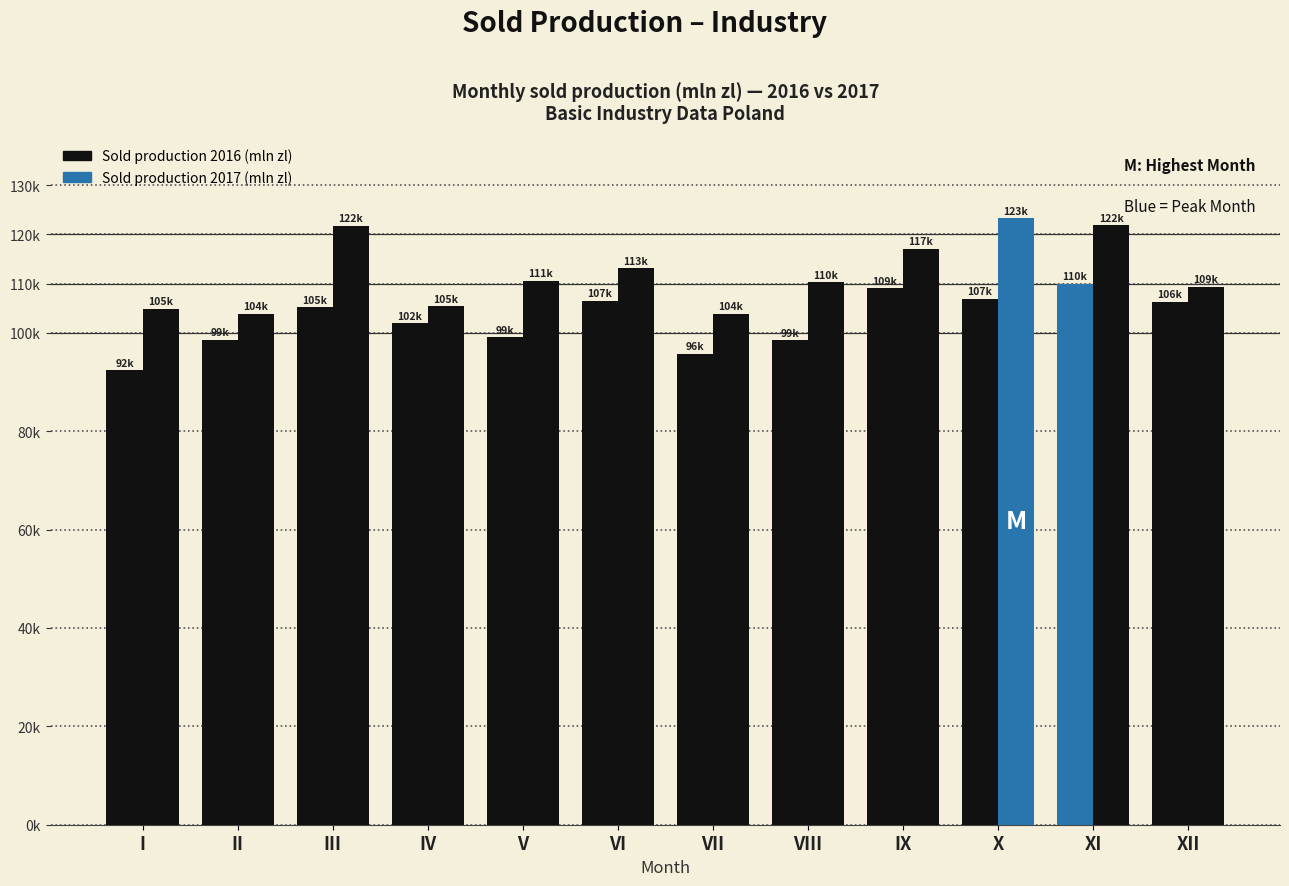

What is the value of the Sold production 2017 (mln zl) bar at the 11th from the left?

121876.2